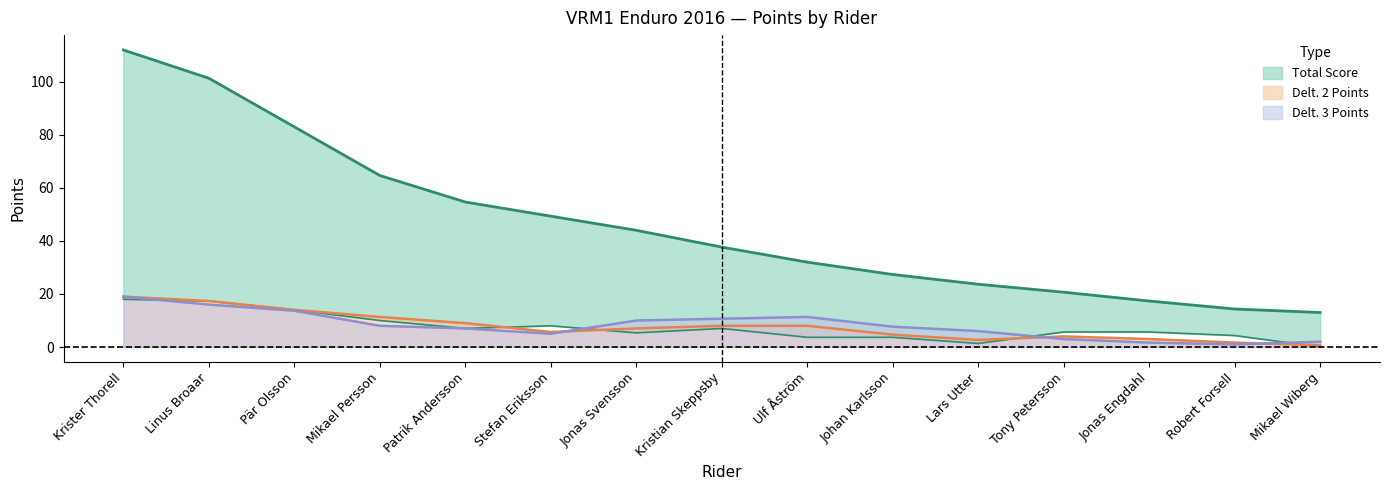

What is the value of the Delt. 1 point at the 6th from the left?

6